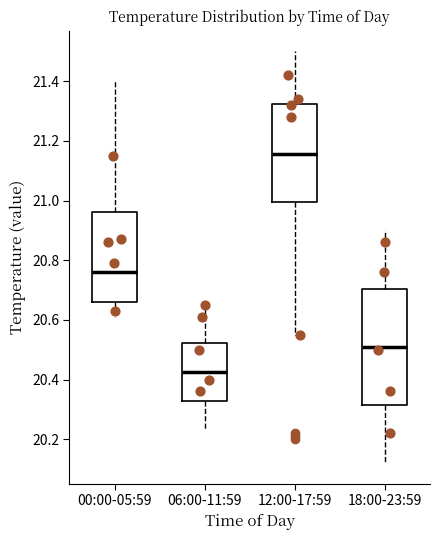

Reading left to right, read every box against the y-axis: the position of its median line, the range the box covers, and the ends of its whiskers. The values are not printed on the chart, so give them approximately, as read against the axis.

00:00-05:59: median 20.76, box 20.66 to 20.96, whiskers 20.62 to 21.40
06:00-11:59: median 20.42, box 20.32 to 20.52, whiskers 20.24 to 20.66
12:00-17:59: median 21.16, box 21.00 to 21.32, whiskers 20.56 to 21.50
18:00-23:59: median 20.52, box 20.32 to 20.70, whiskers 20.12 to 20.90